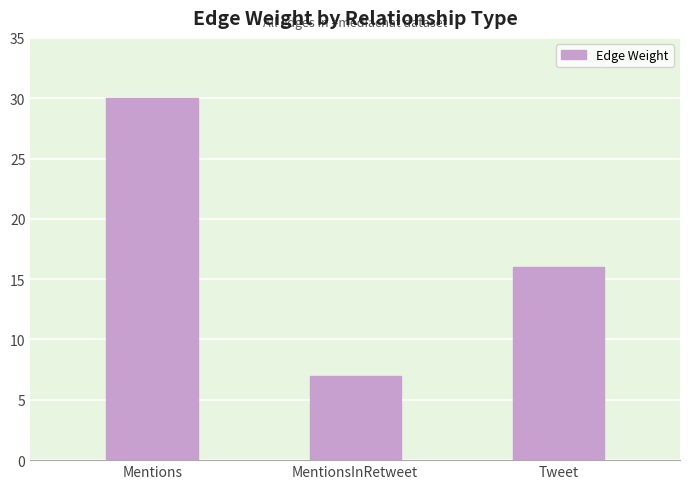

At which category does the chart reach its minimum across all series?

MentionsInRetweet